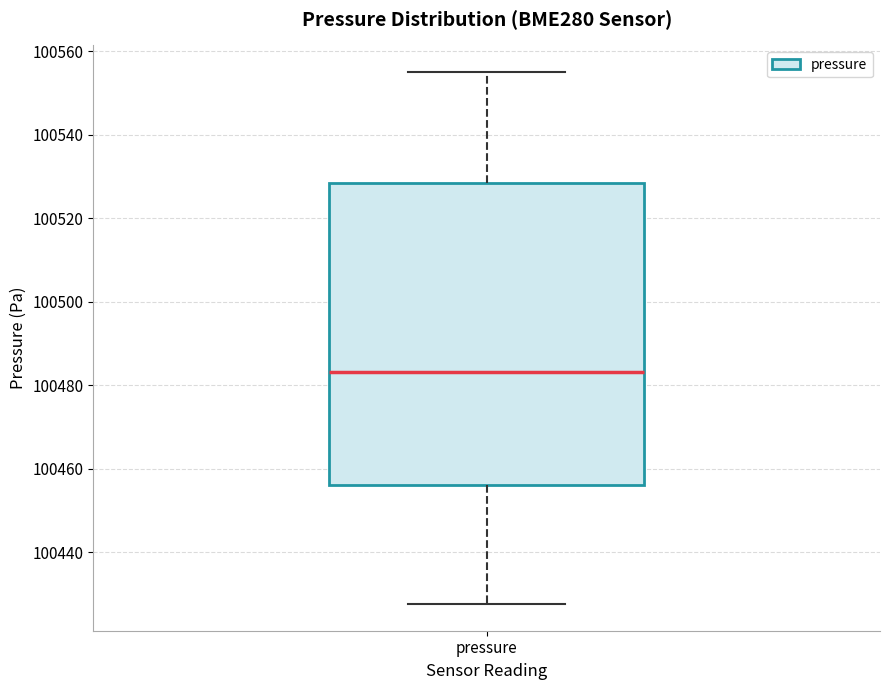

Transcribe this box plot: give where the median line is, the range the box spans, and where the two whiskers end, as read against the y-axis. The values are not printed on the chart, so give them approximately, as read against the axis.

median 100484, box 100456 to 100528, whiskers 100428 to 100556